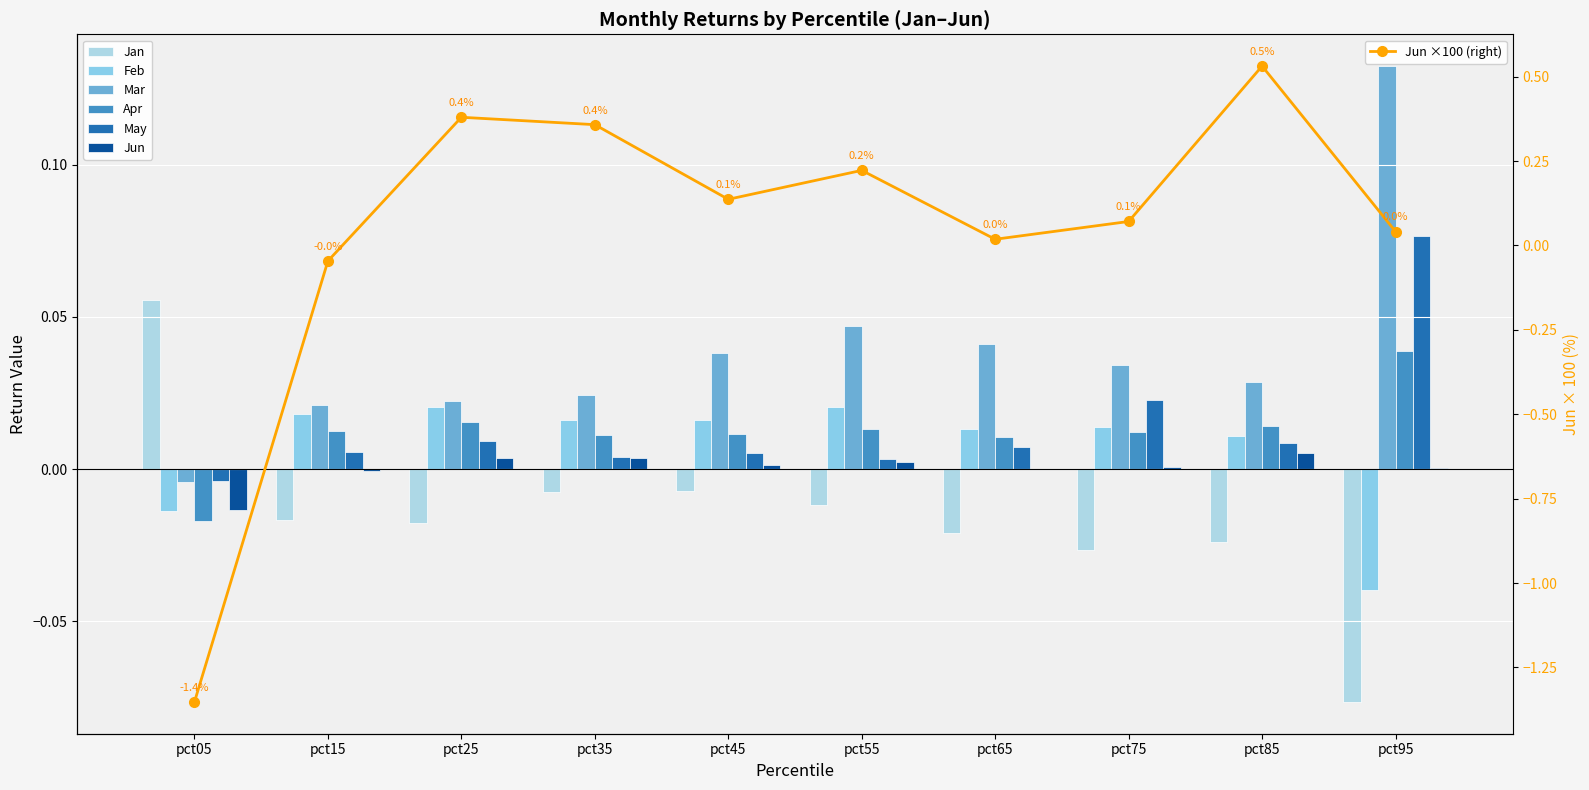

Reading left to right, list all the values displayed in this chart.

Jan: pct05=0.1	pct15=-0.0	pct25=-0.0	pct35=-0.0	pct45=-0.0	pct55=-0.0	pct65=-0.0	pct75=-0.0	pct85=-0.0	pct95=-0.1
Feb: pct05=-0.0	pct15=0.0	pct25=0.0	pct35=0.0	pct45=0.0	pct55=0.0	pct65=0.0	pct75=0.0	pct85=0.0	pct95=-0.0
Mar: pct05=-0.0	pct15=0.0	pct25=0.0	pct35=0.0	pct45=0.0	pct55=0.0	pct65=0.0	pct75=0.0	pct85=0.0	pct95=0.1
Apr: pct05=-0.0	pct15=0.0	pct25=0.0	pct35=0.0	pct45=0.0	pct55=0.0	pct65=0.0	pct75=0.0	pct85=0.0	pct95=0.0
May: pct05=-0.0	pct15=0.0	pct25=0.0	pct35=0.0	pct45=0.0	pct55=0.0	pct65=0.0	pct75=0.0	pct85=0.0	pct95=0.1
Jun: pct05=-0.0	pct15=-0.0	pct25=0.0	pct35=0.0	pct45=0.0	pct55=0.0	pct65=0.0	pct75=0.0	pct85=0.0	pct95=0.0